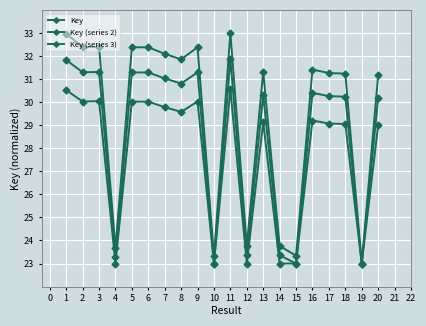

Is this an area chart (filled region under the line)?

No